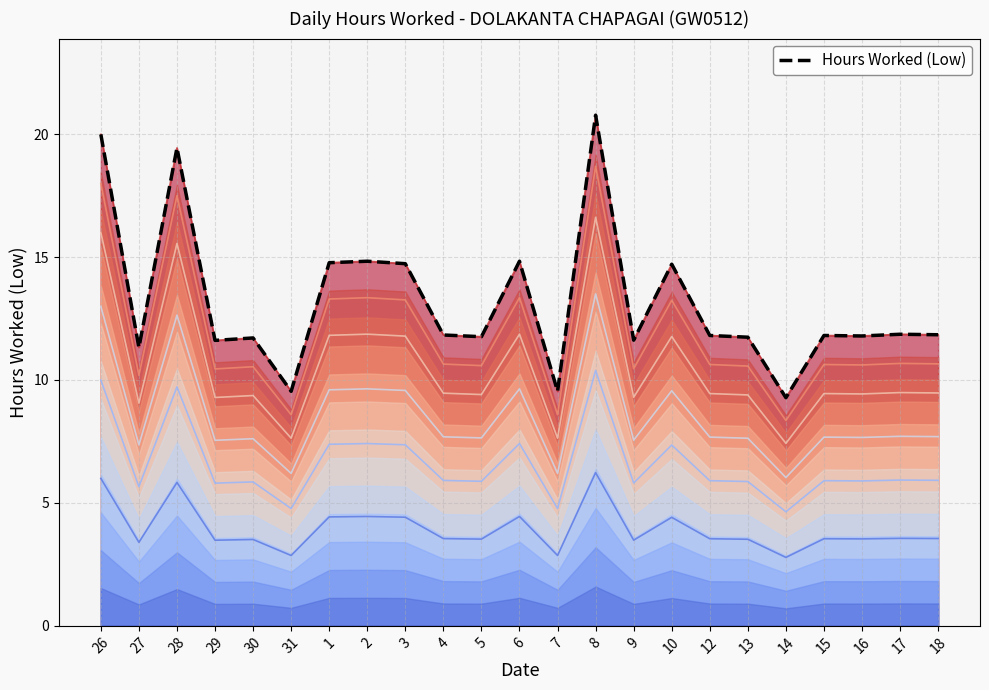

Rank the categories by value from lowest to highest.

14, 31, 7, 27, 29, 9, 30, 13, 5, 16, 12, 15, 4, 18, 17, 10, 3, 1, 2, 6, 28, 26, 8